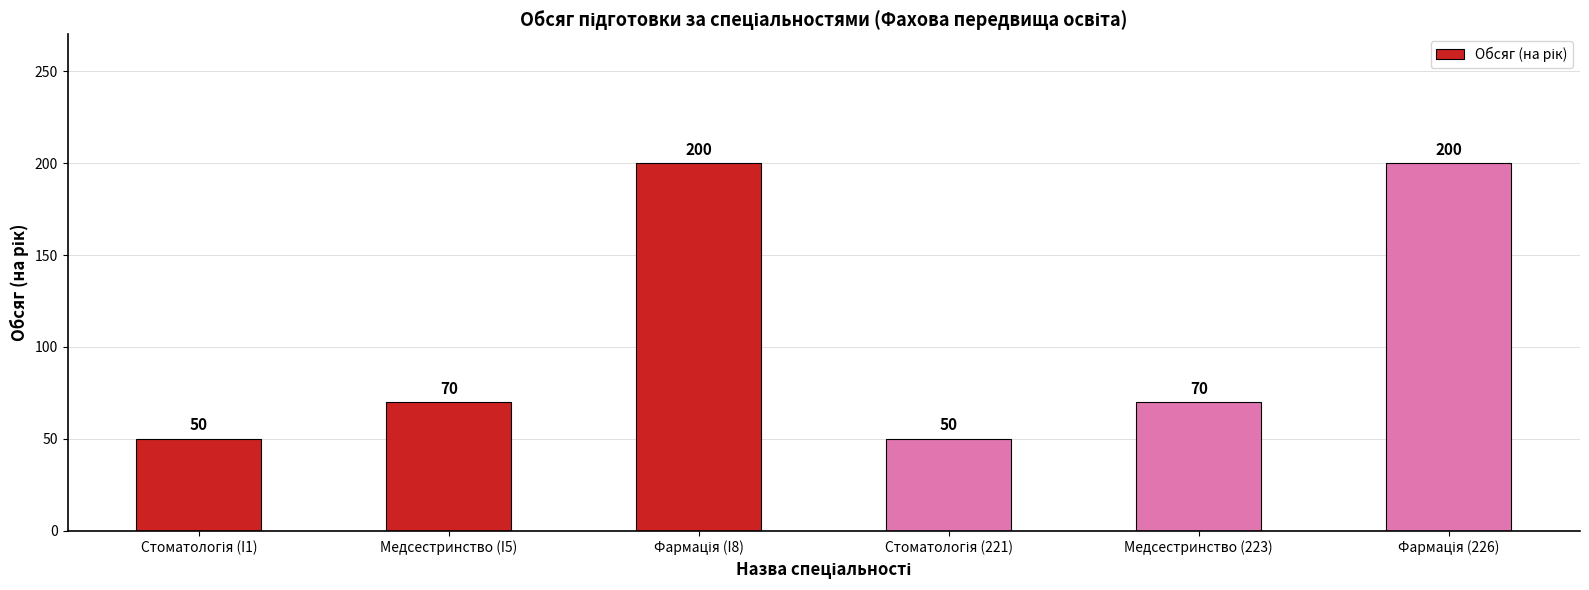

What is the label of the 5th bar from the left?

Медсестринство (223)